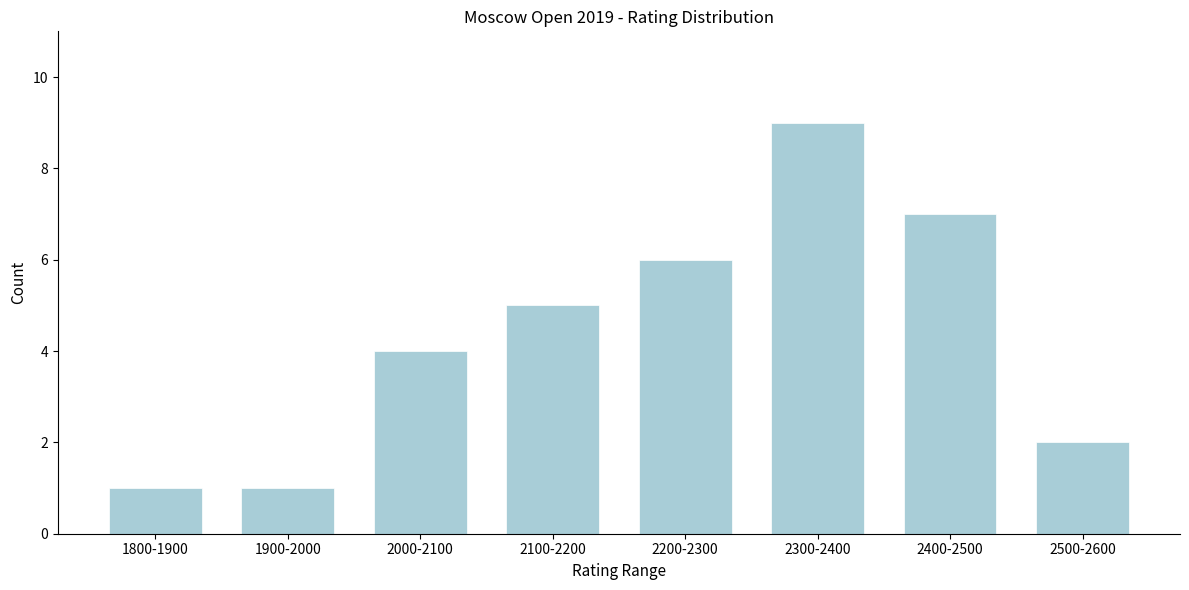

Reading left to right, what are all the values shown in this chart?

1800-1900=1	1900-2000=1	2000-2100=4	2100-2200=5	2200-2300=6	2300-2400=9	2400-2500=7	2500-2600=2